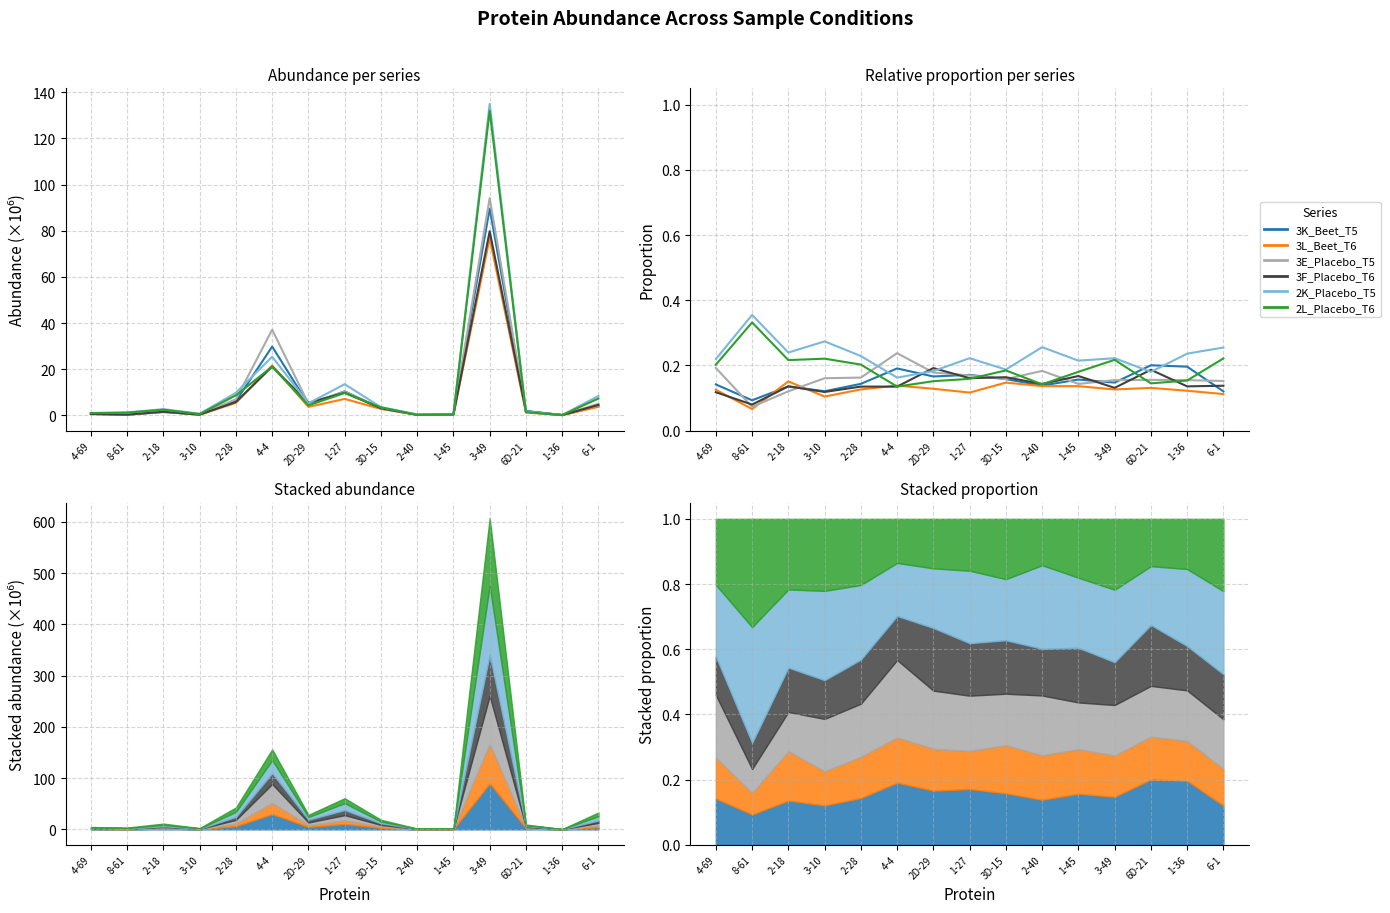

Which series ends up on top after the final intersection of 3K_Beet_T5 and 2L_Placebo_T6?

2L_Placebo_T6